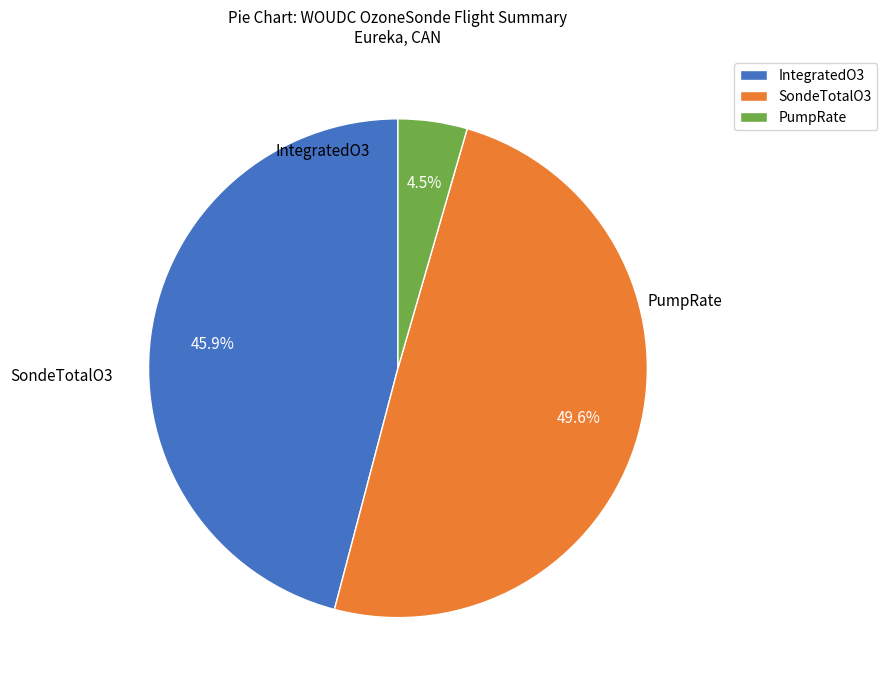

Which category has the biggest portion of the pie?

SondeTotalO3